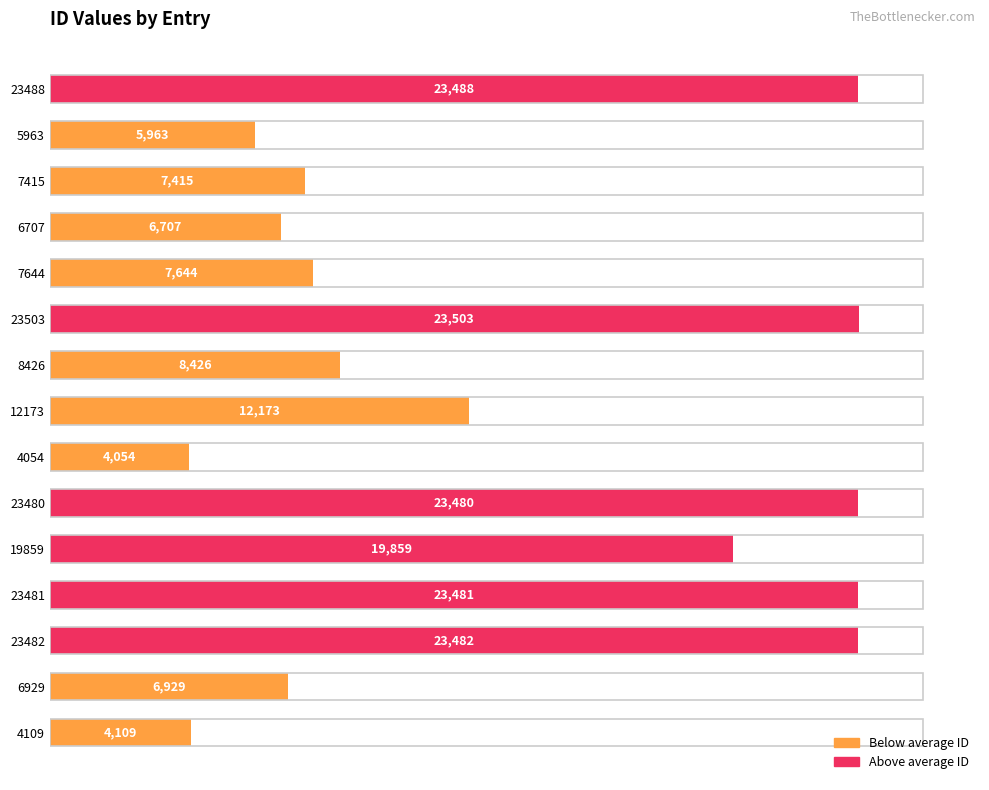

What is the change in value from 23481 to 6707?

-16774